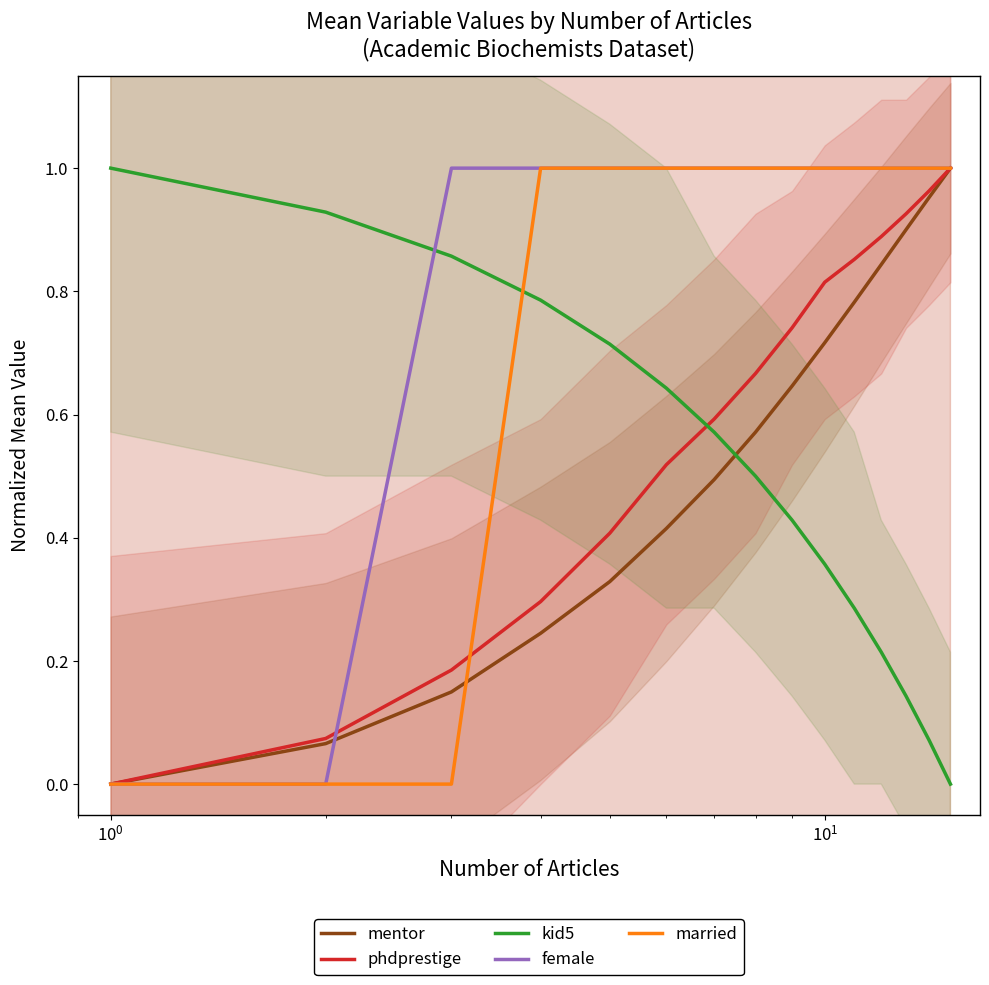

True or false: female and mentor intersect in this chart.

True